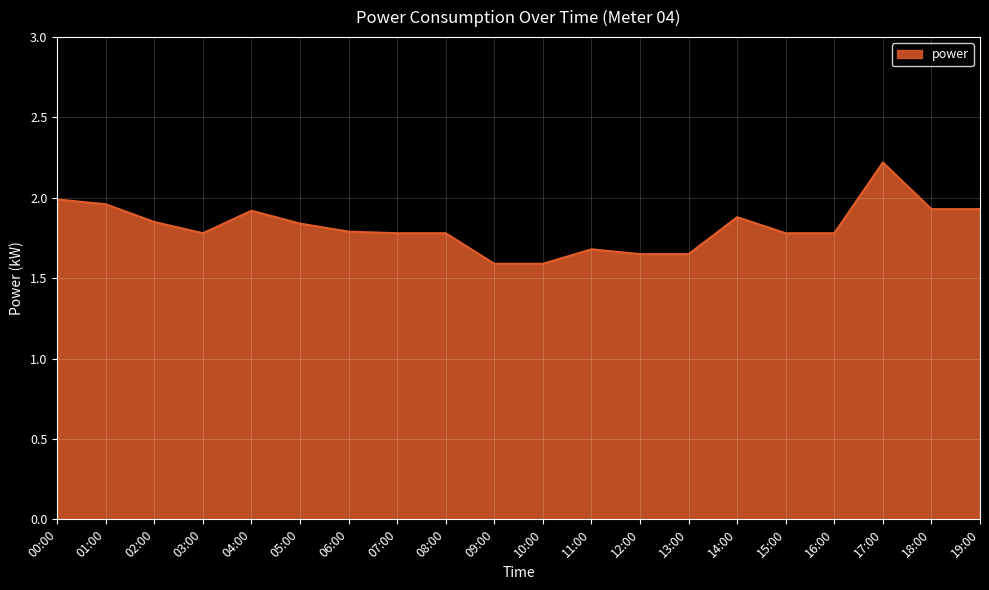

At which category does the data reach its first local valley?

03:00